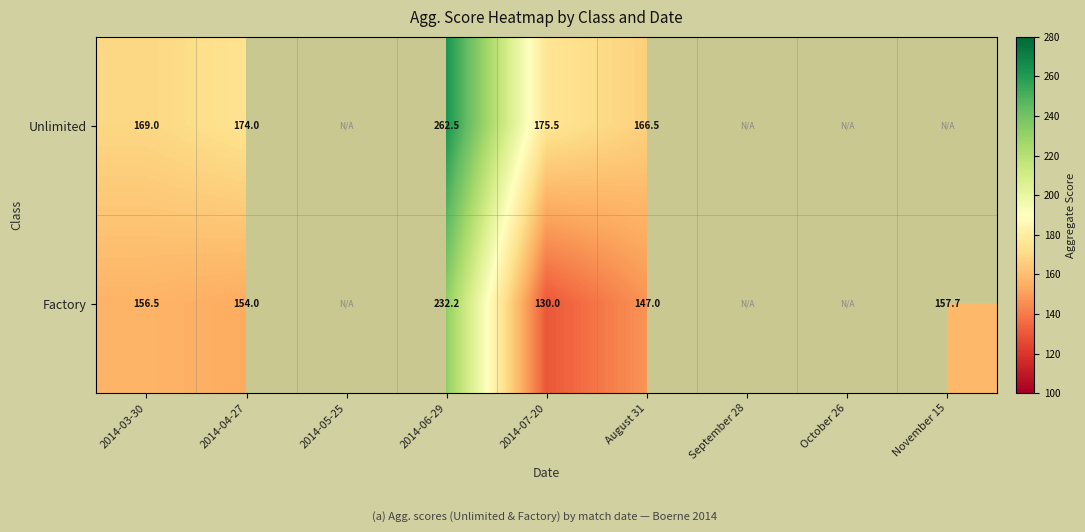

At 2014-03-30, list the series in order from smallest to largest.

Factory, Unlimited